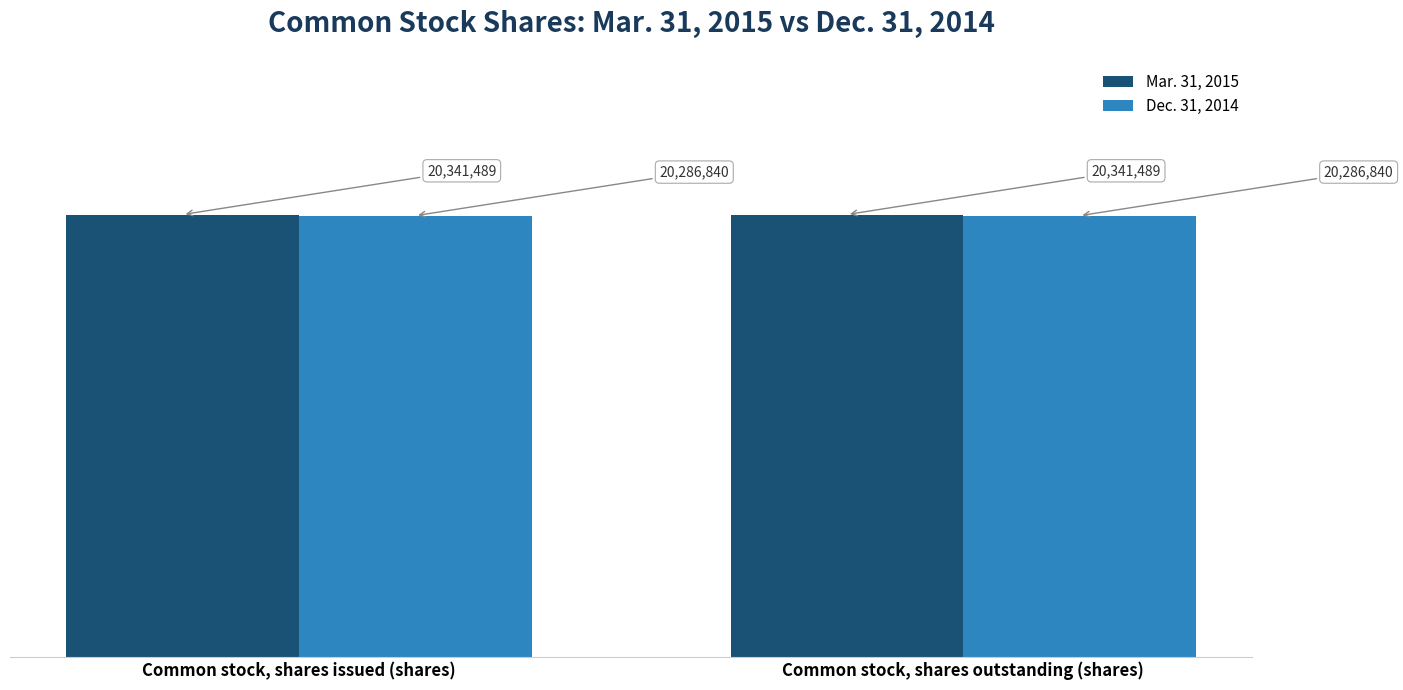

At which category is the sum across all series the highest?

Common stock, shares issued (shares)